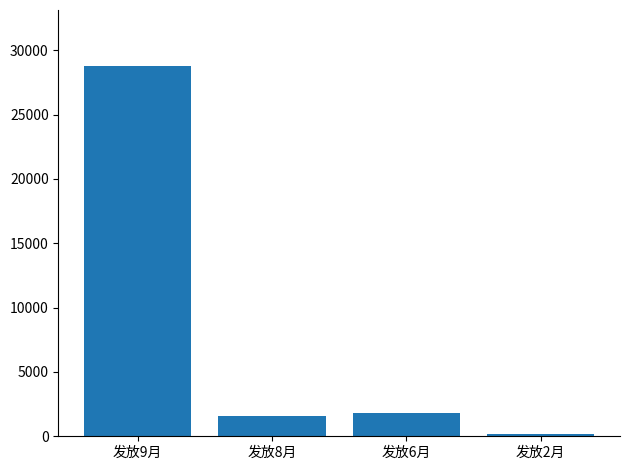

Where does the data first go above 1800?

发放9月